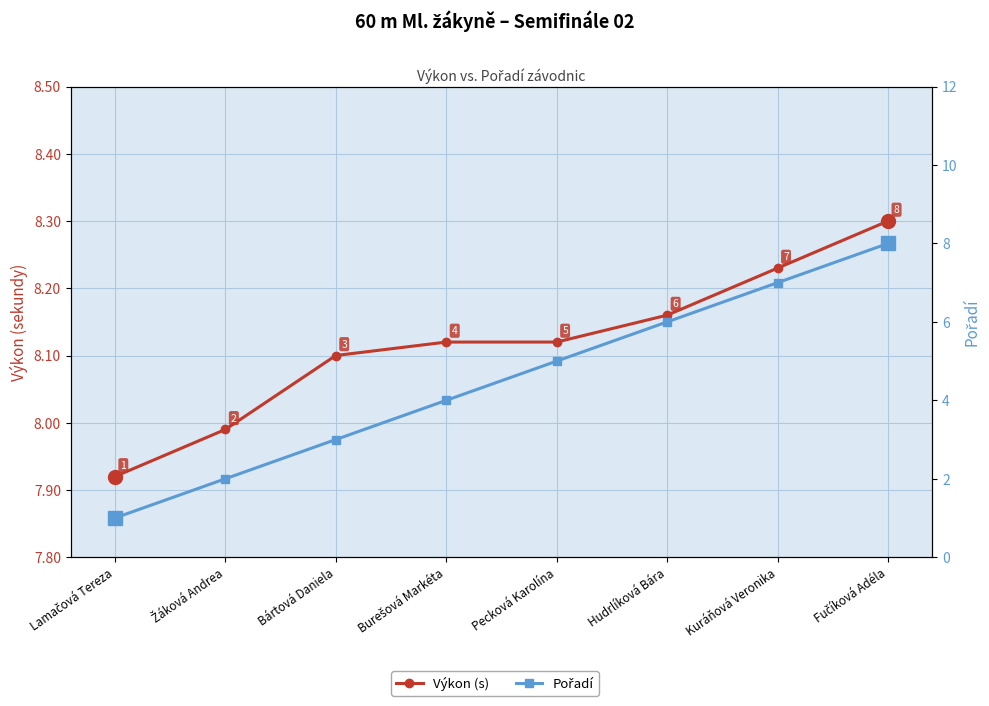

Which series has the largest range (max minus min)?

Pořadí